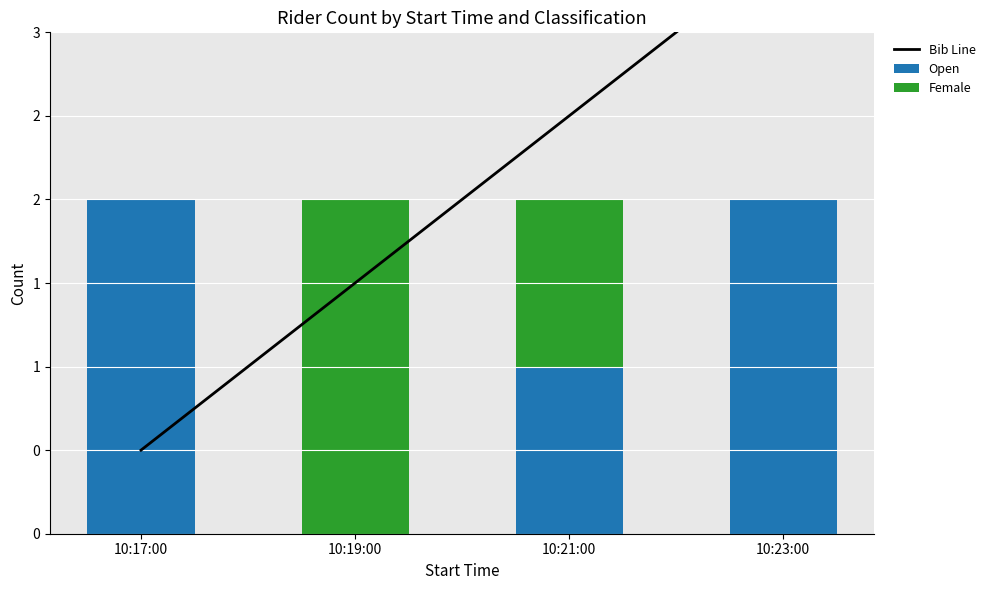

Rank the series at 10:19:00 from lowest to highest value.

Open, Bib Line, Female